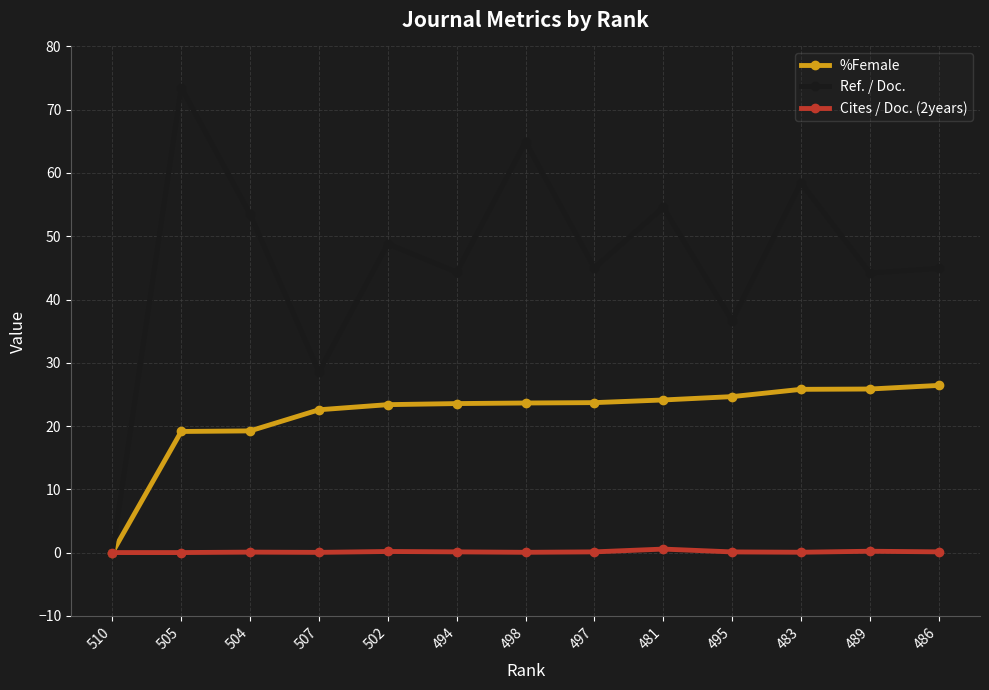

What is the sum of the Ref. / Doc. values at 483 and 495?

95.1